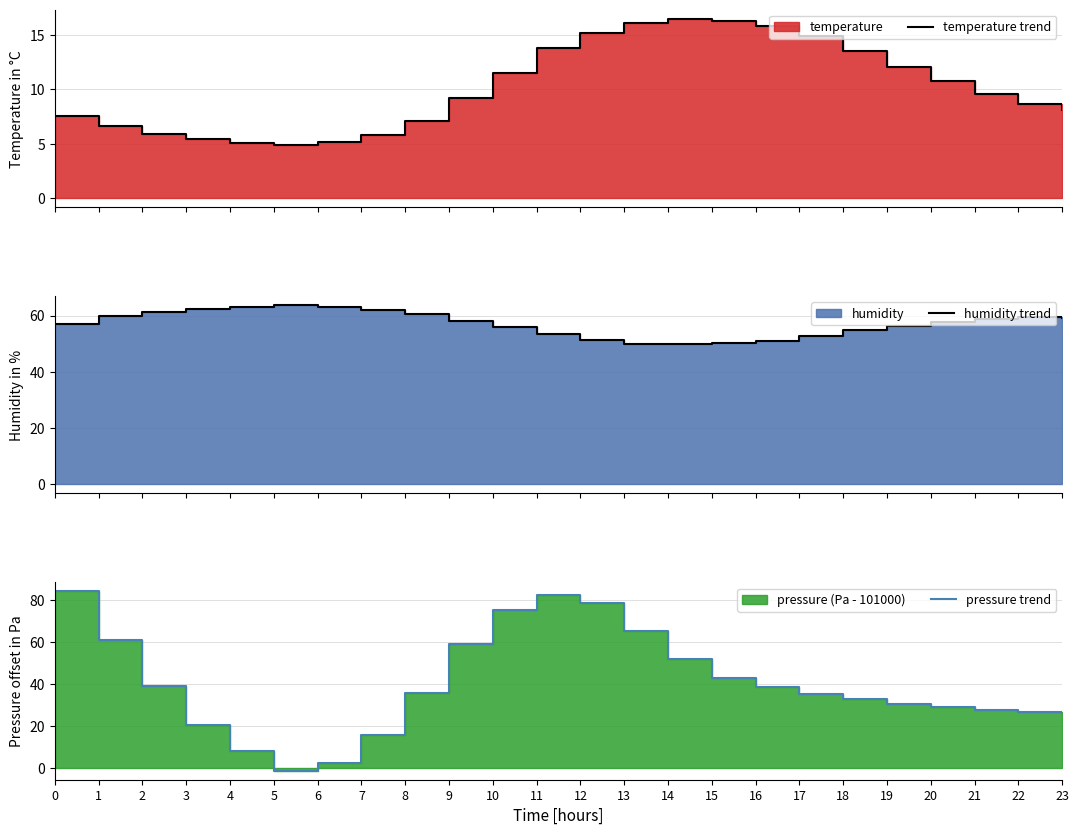

Which has a higher value, 19 or 14?

14